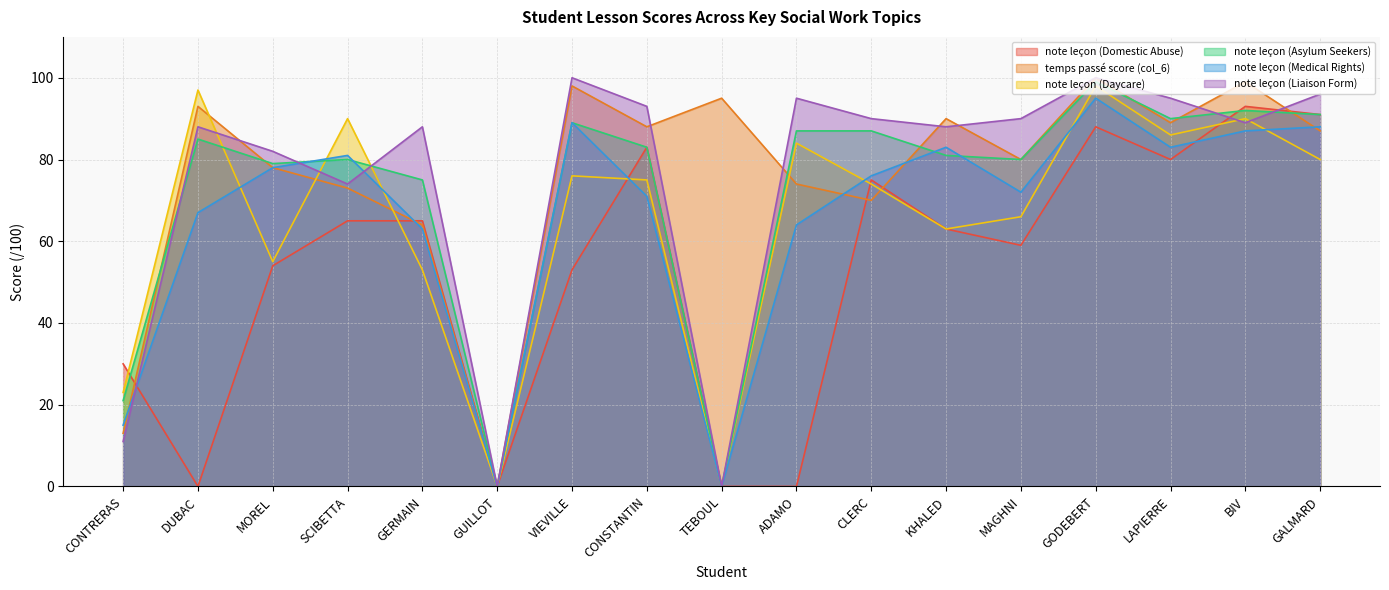

Where do note leçon (Daycare) and note leçon (Asylum Seekers) first cross each other?

DUBAC and MOREL